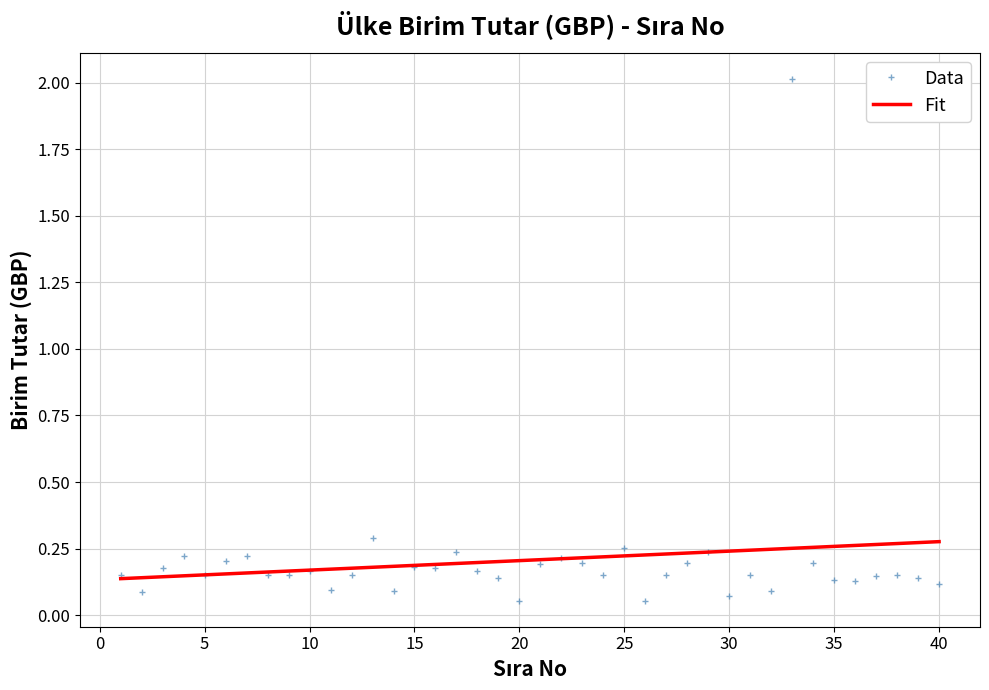

Rank the series by their maximum value, from highest to lowest.

Data, Fit